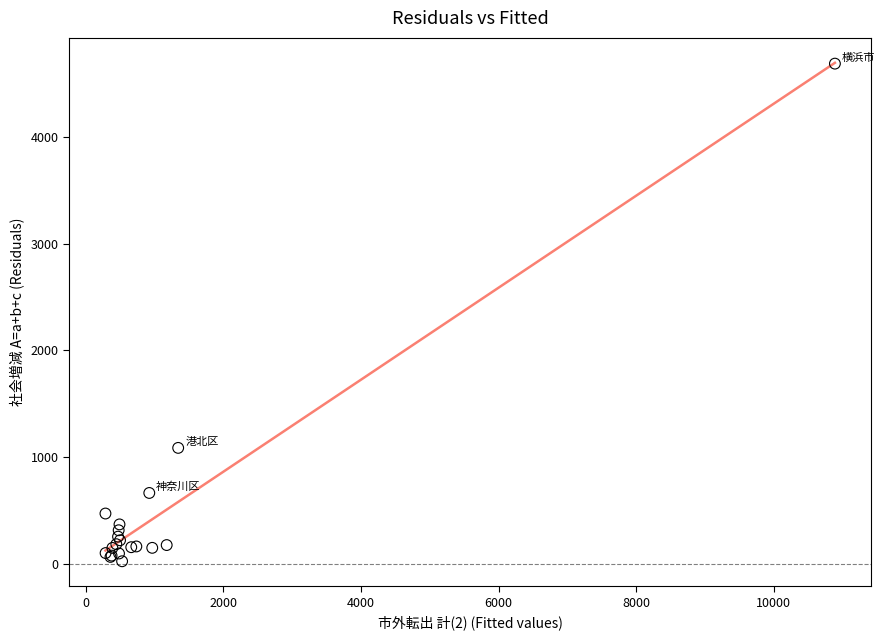

What Y value in the scatter plot is closest to 2357?

1086